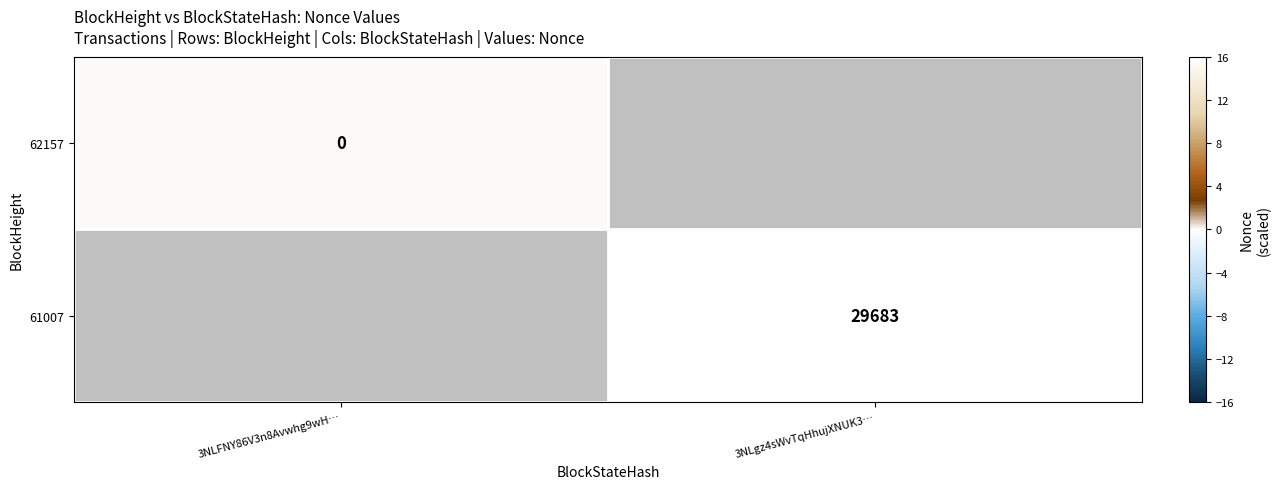

Is it true that 61007 equals 29683 at 3NLgz4sWvTqHhujXNUK3…?

True